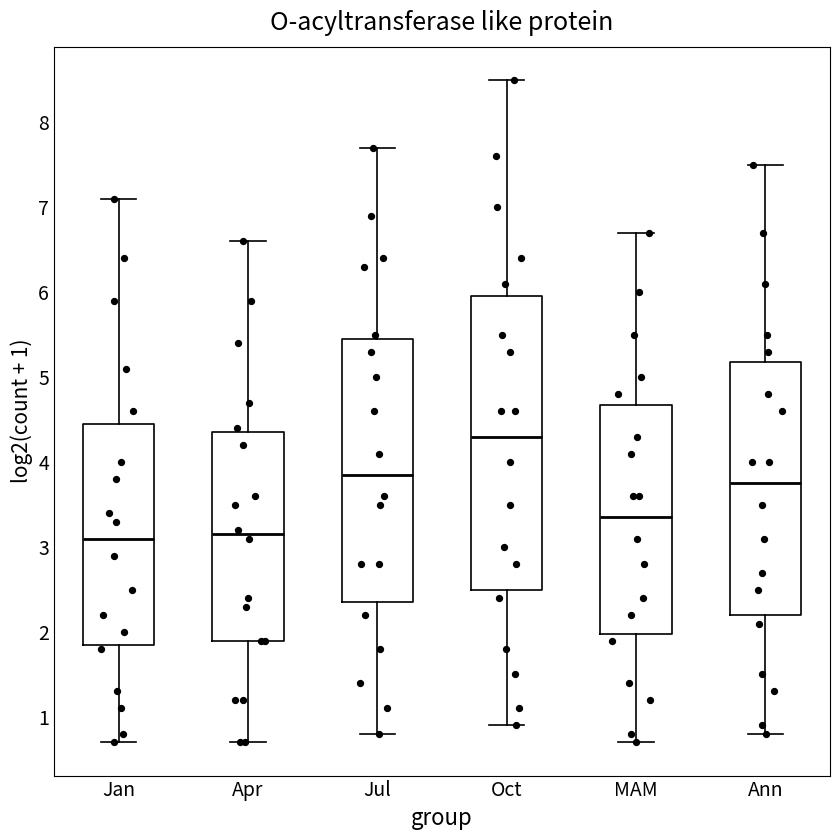

Reading left to right, read every box against the y-axis: the position of its median line, the range the box covers, and the ends of its whiskers. The values are not printed on the chart, so give them approximately, as read against the axis.

Jan: median 3.1, box 1.9 to 4.5, whiskers 0.7 to 7.1
Apr: median 3.2, box 1.9 to 4.4, whiskers 0.7 to 6.6
Jul: median 3.9, box 2.4 to 5.5, whiskers 0.8 to 7.7
Oct: median 4.3, box 2.5 to 6.0, whiskers 0.9 to 8.5
MAM: median 3.4, box 2.0 to 4.7, whiskers 0.7 to 6.7
Ann: median 3.8, box 2.2 to 5.2, whiskers 0.8 to 7.5